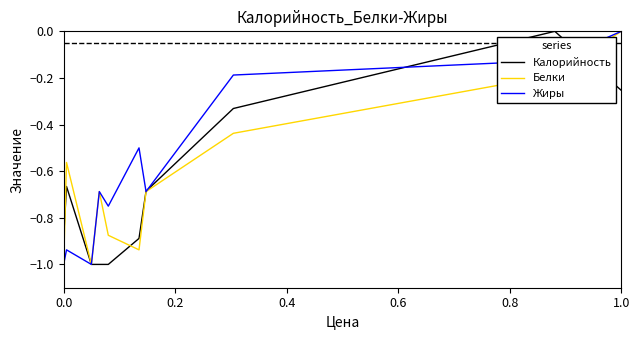

In Белки, how many points are higher than both neighbors (excluding endpoints)?

2